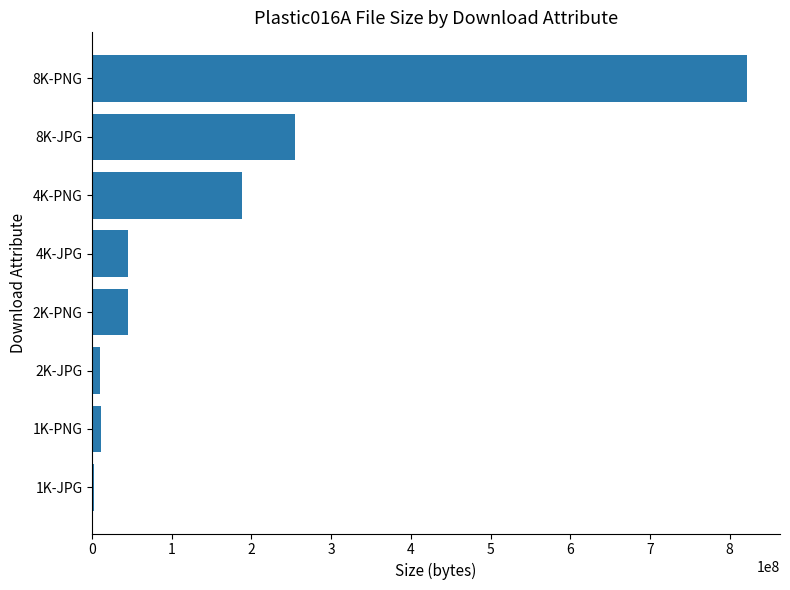

What is the greatest value displayed?

822225764